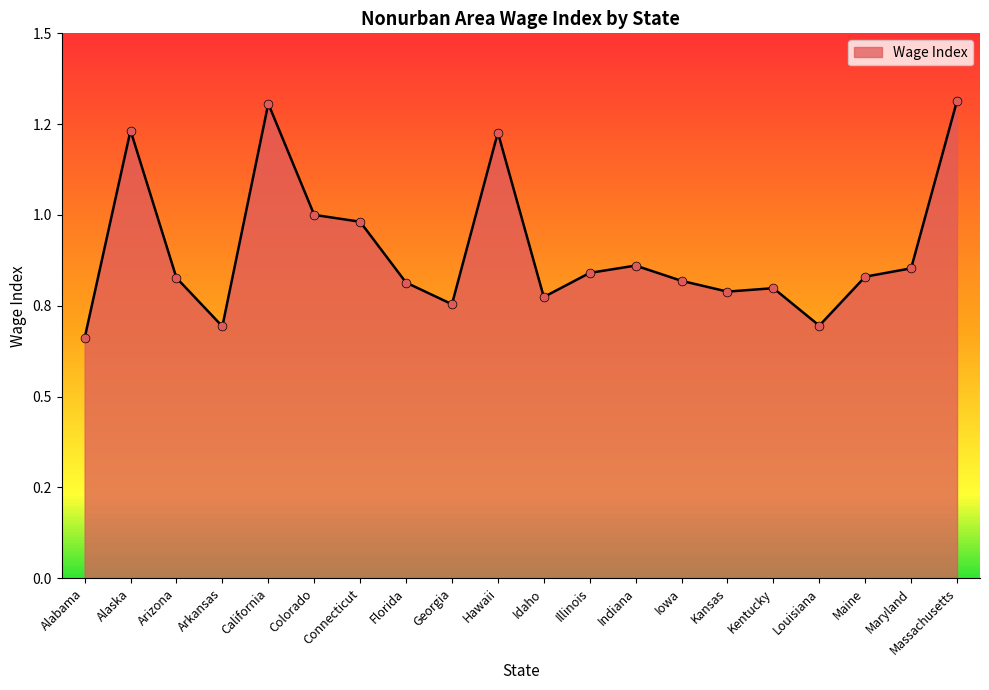

Between Maryland and Louisiana, which is larger?

Maryland